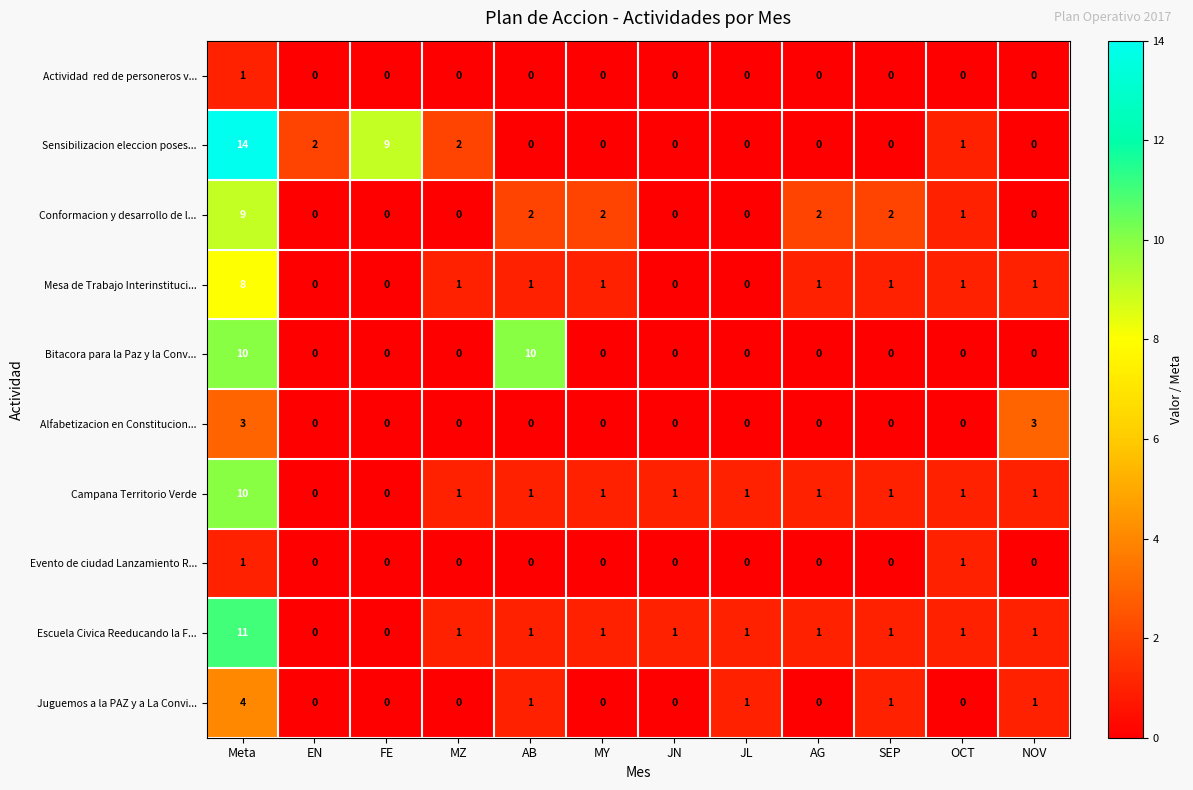

What is the sum of all Alfabetizacion en Constitucion... values?

6